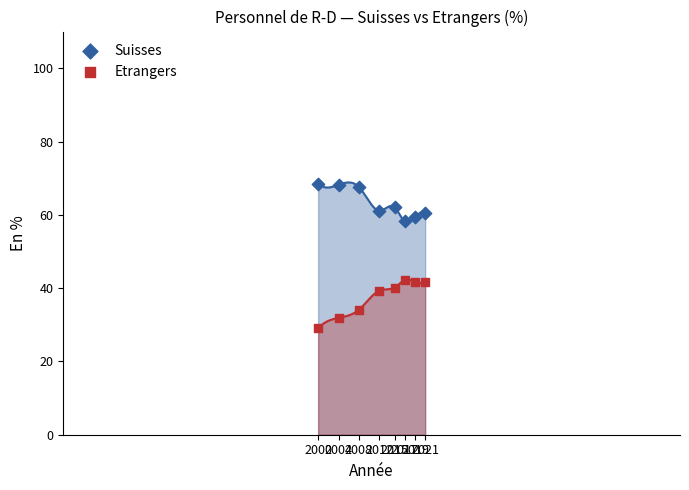

Which series contains the lowest Y value?

Etrangers